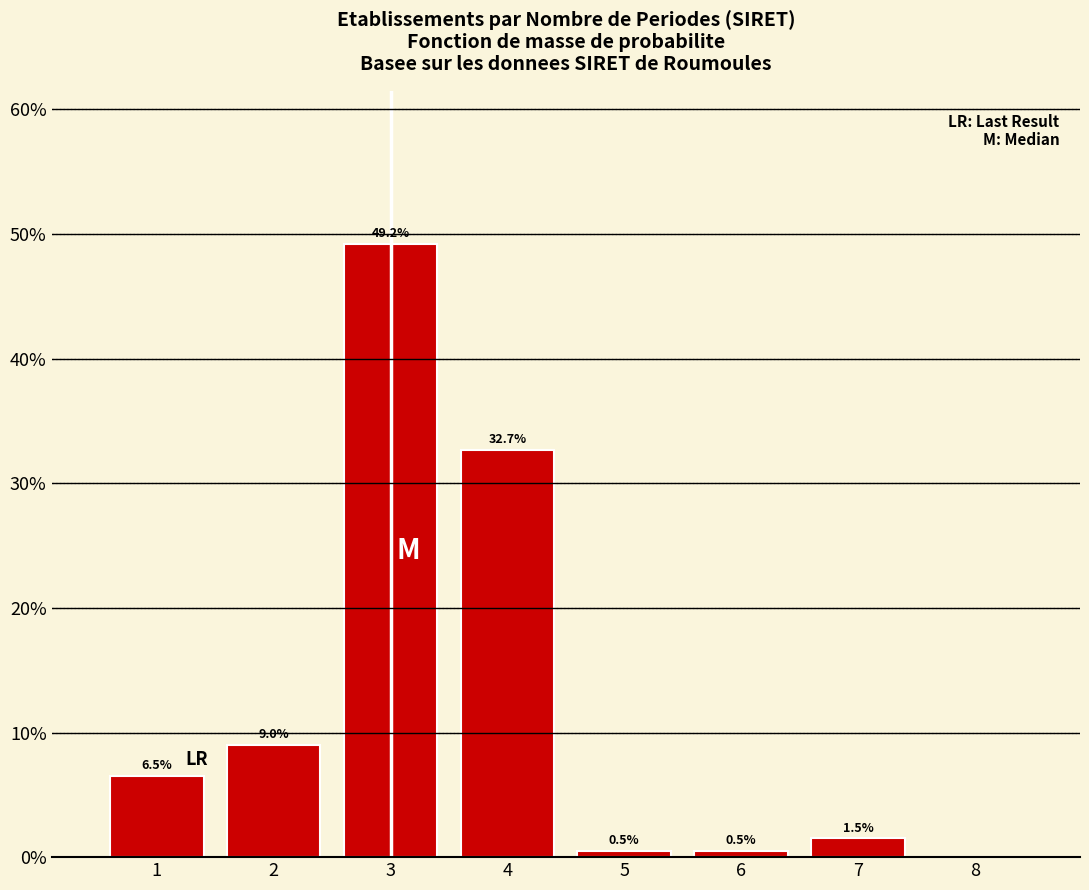

Reading right to left, transcribe all the data shown in this chart.

8=0.0	7=1.5	6=0.5	5=0.5	4=32.7	3=49.2	2=9.0	1=6.5